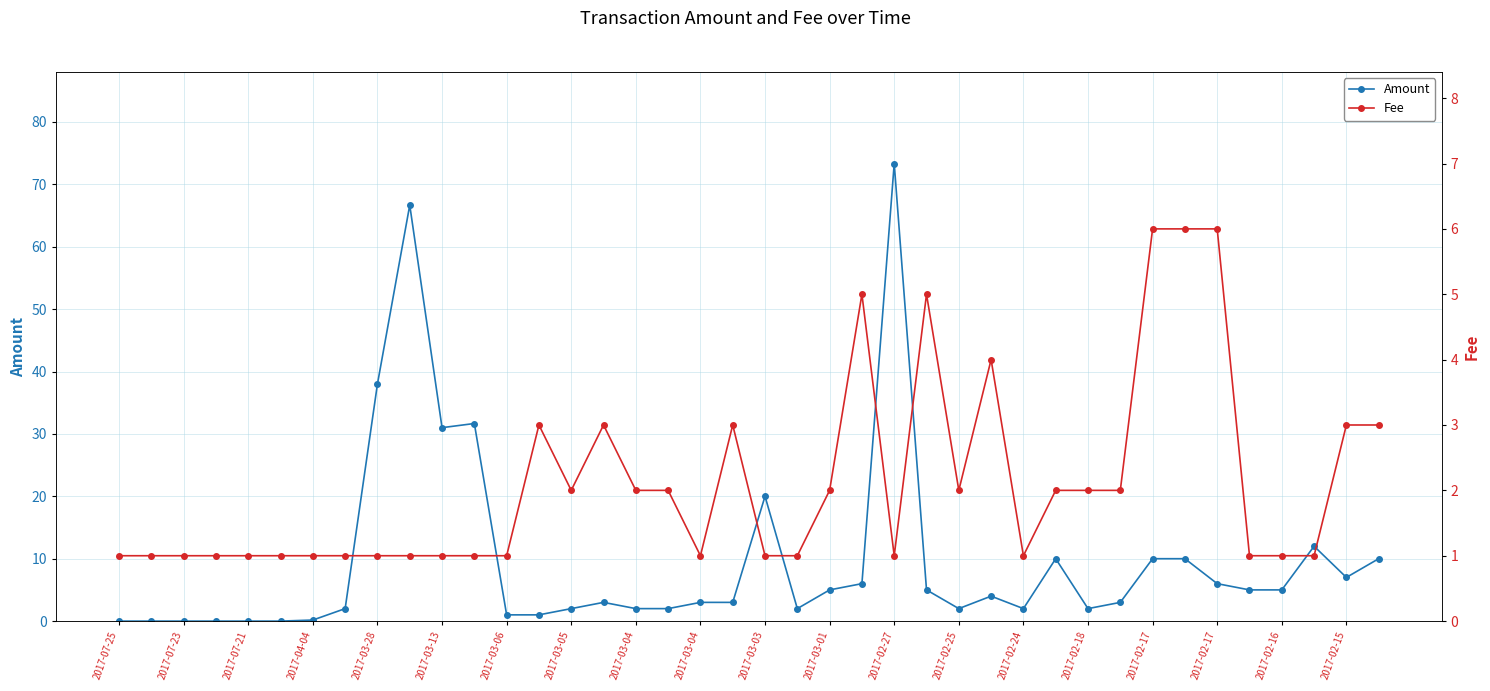

What is the difference between the second highest and minimum values in the Amount series?

66.7